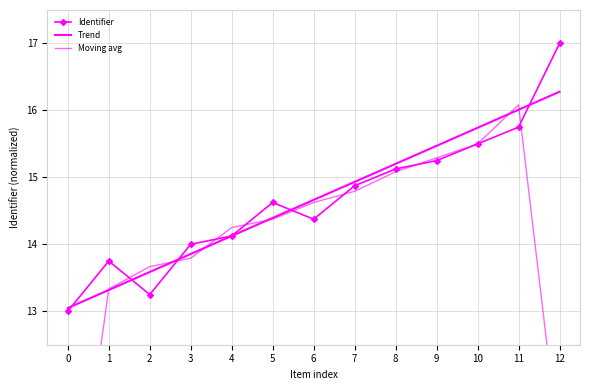

Rank the series at 9 from lowest to highest value.

Identifier, Moving avg, Trend